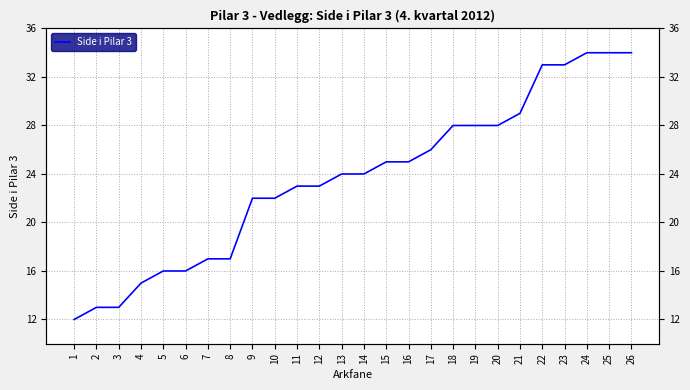

How many lines are shown in the chart?

1